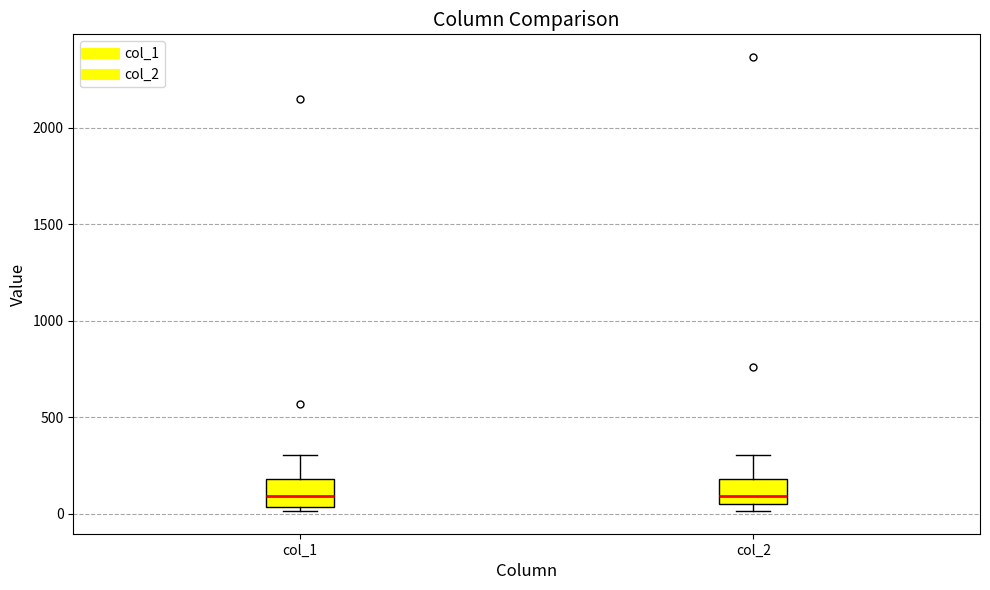

Reading left to right, read every box against the y-axis: the position of its median line, the range the box covers, and the ends of its whiskers. The values are not printed on the chart, so give them approximately, as read against the axis.

col_1: median 100, box 50 to 200, whiskers 0 to 300
col_2: median 100, box 50 to 200, whiskers 0 to 300